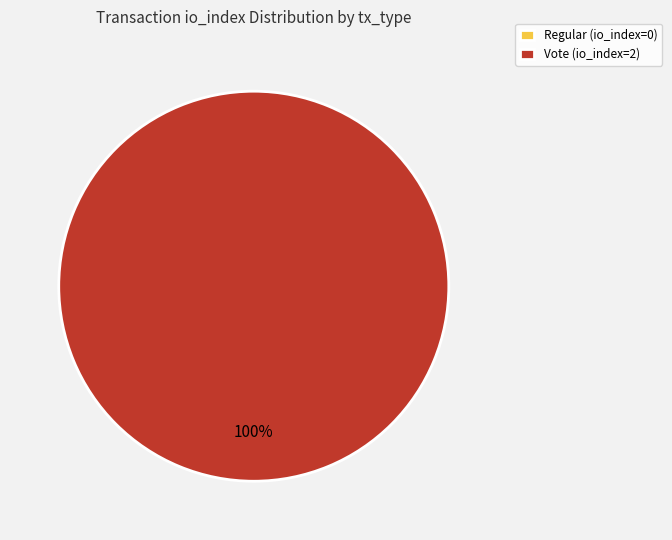

Is there a majority slice in this chart?

Yes